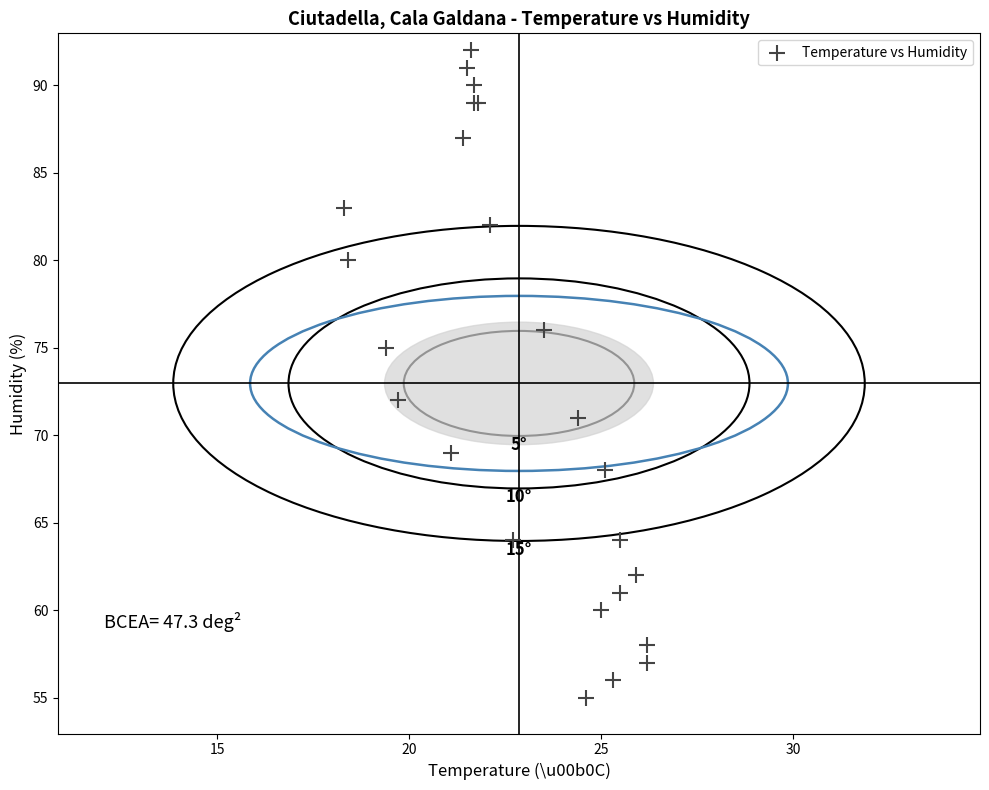

What Y value in the scatter plot is closest to 73?

72